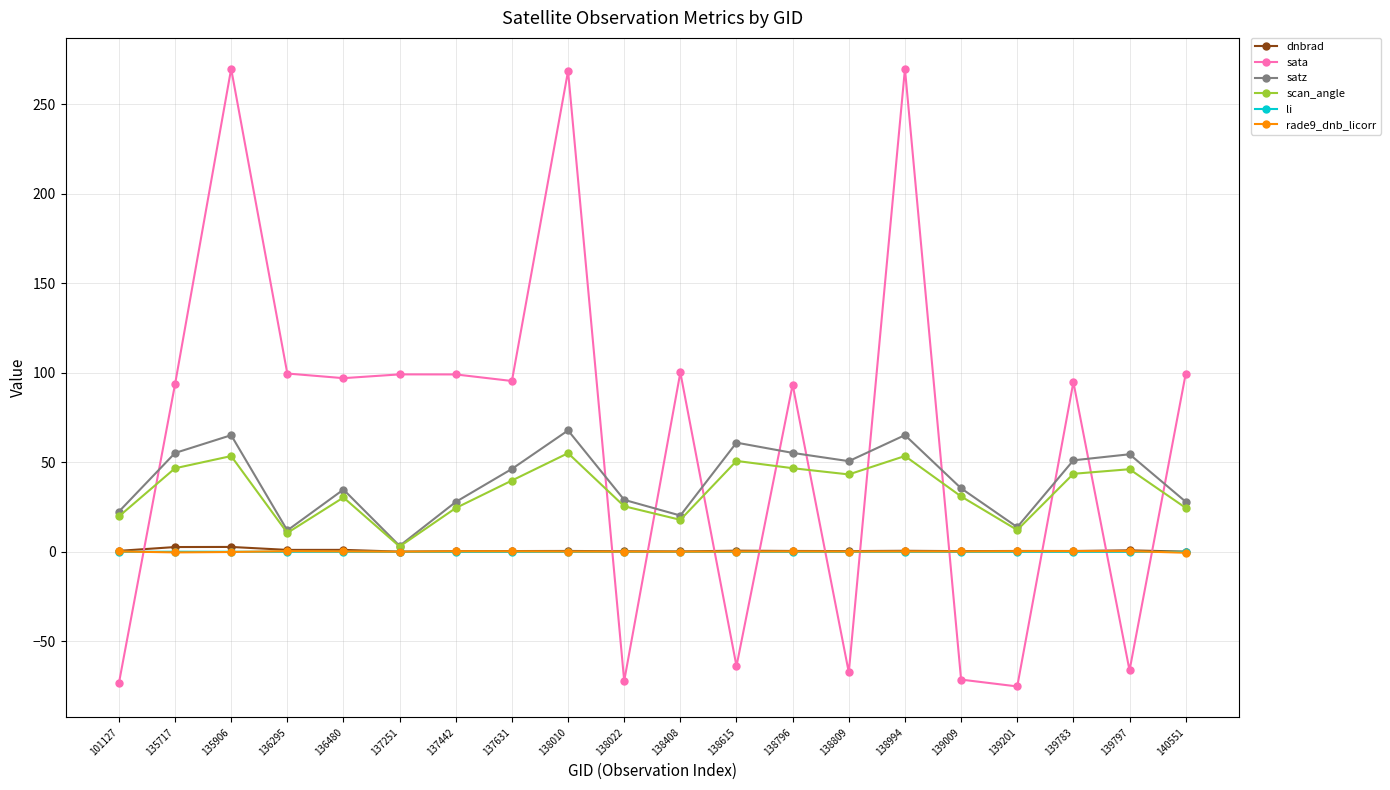

What is the total value across all series at 139783?

190.5